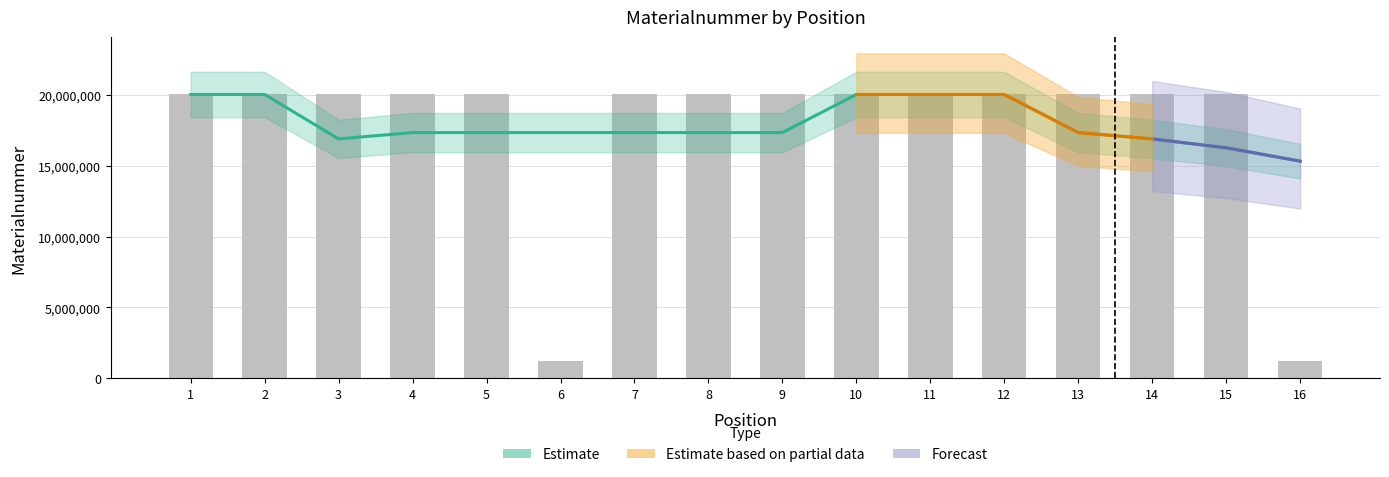

Which label corresponds to the largest value in the chart?

7